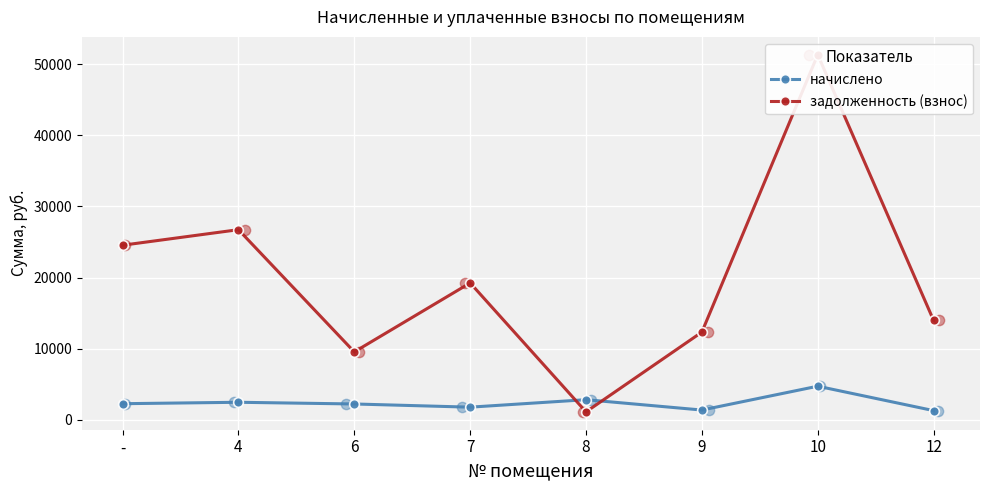

Which series contains the highest Y value?

задолженность (взнос)